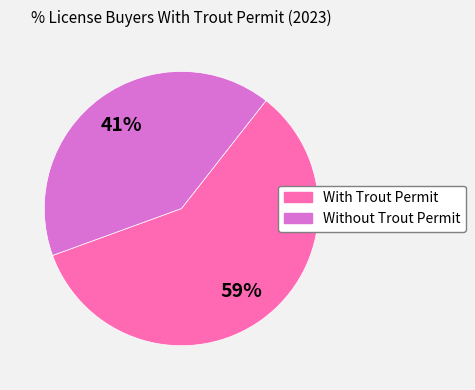

Is there any slice that represents more than half of the pie?

Yes